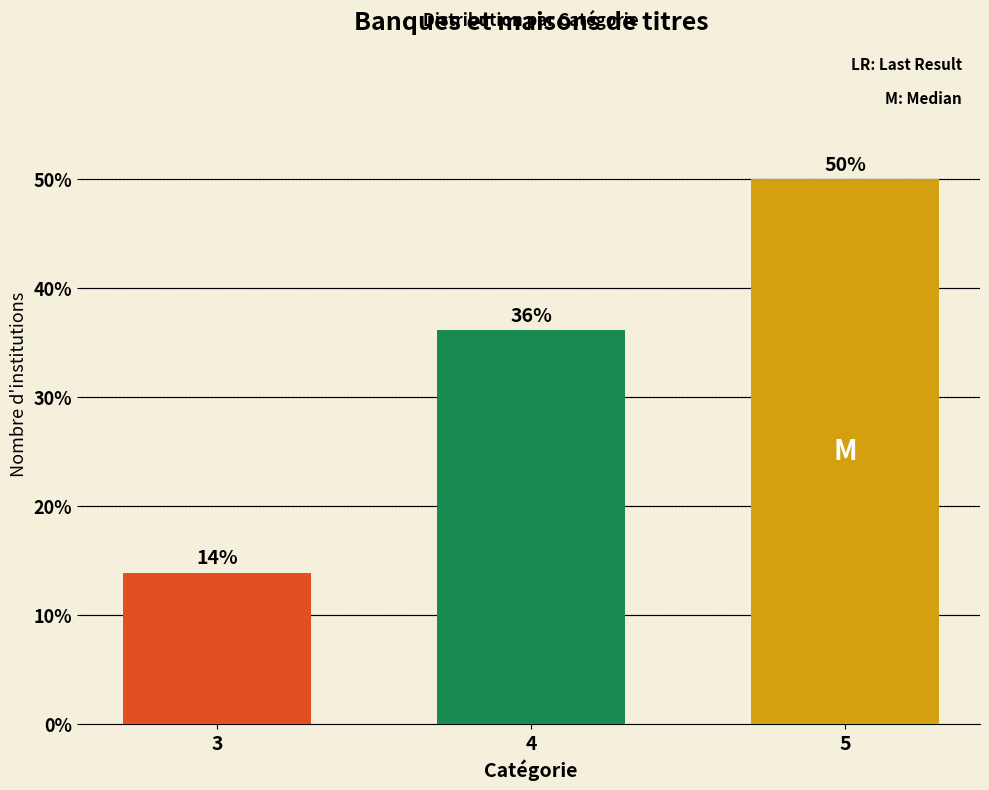

Where is the data nearest to the value 31?

4